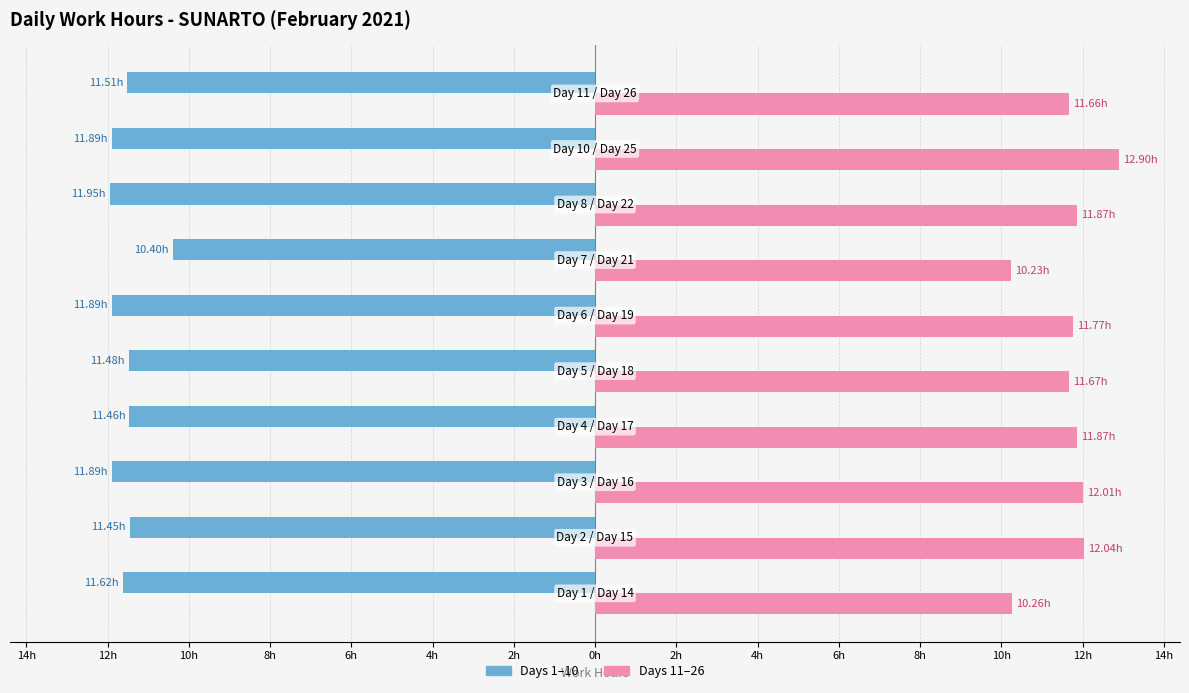

Reading left to right, what are all the values shown in this chart?

First Half (Days 1-10): -11.6	-11.4	-11.9	-11.5	-11.5	-11.9	-10.4	-11.9	-11.9	-11.5
Second Half (Days 11-26): 10.3	12.0	12.0	11.9	11.7	11.8	10.2	11.9	12.9	11.7